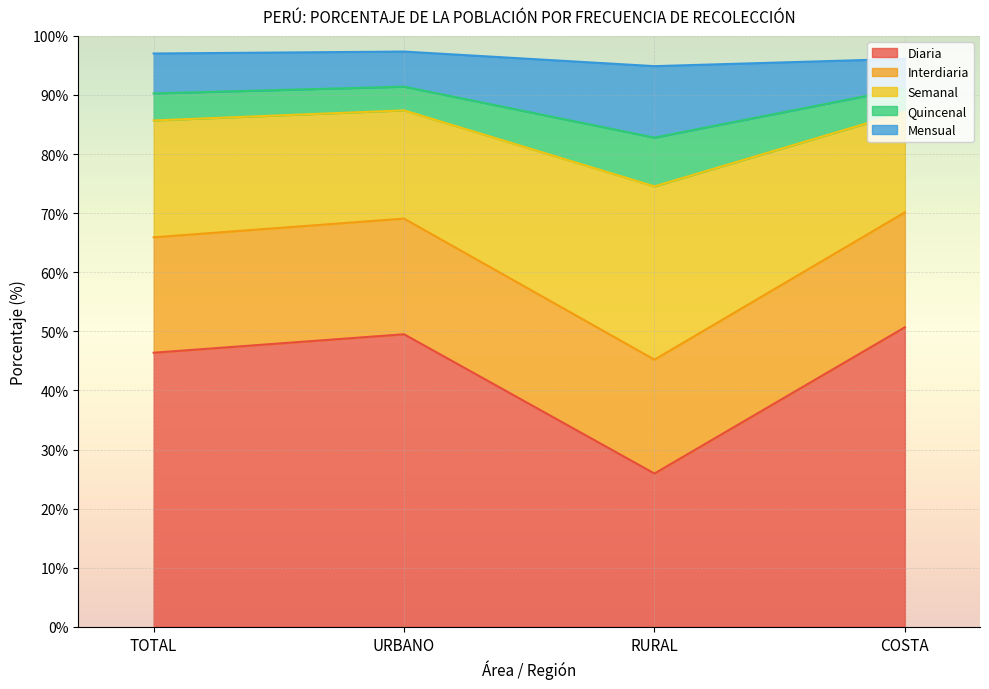

True or false: Interdiaria has a value of 162.1 at URBANO.

False